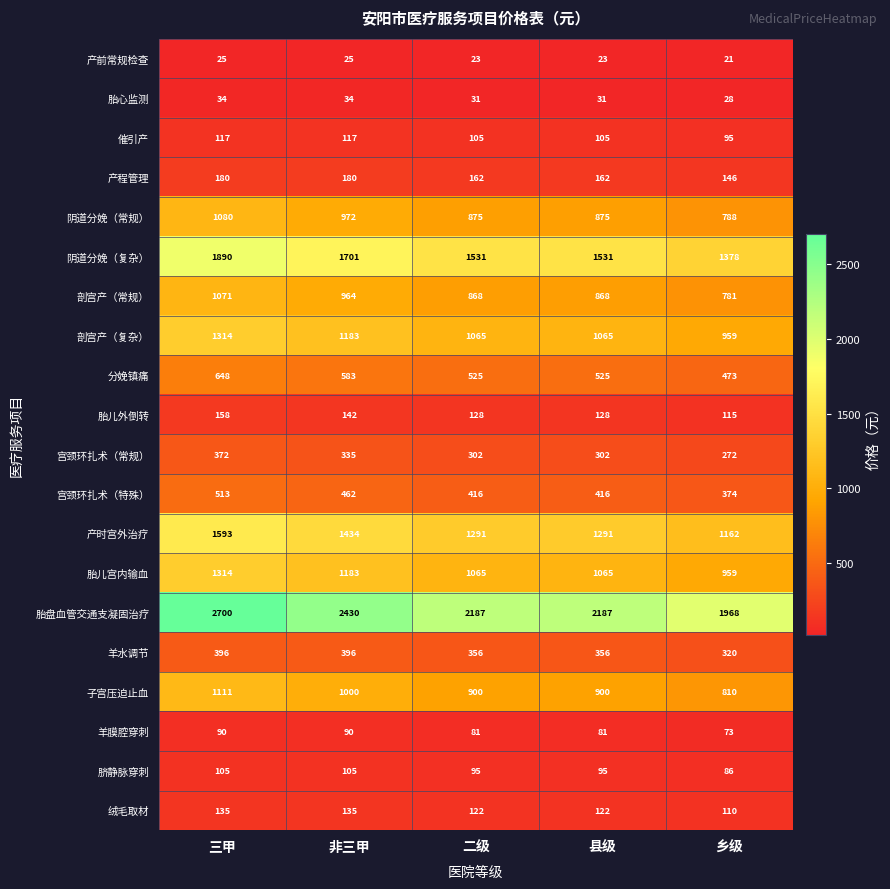

True or false: 胎儿外倒转 has a value of 211 at 县级.

False